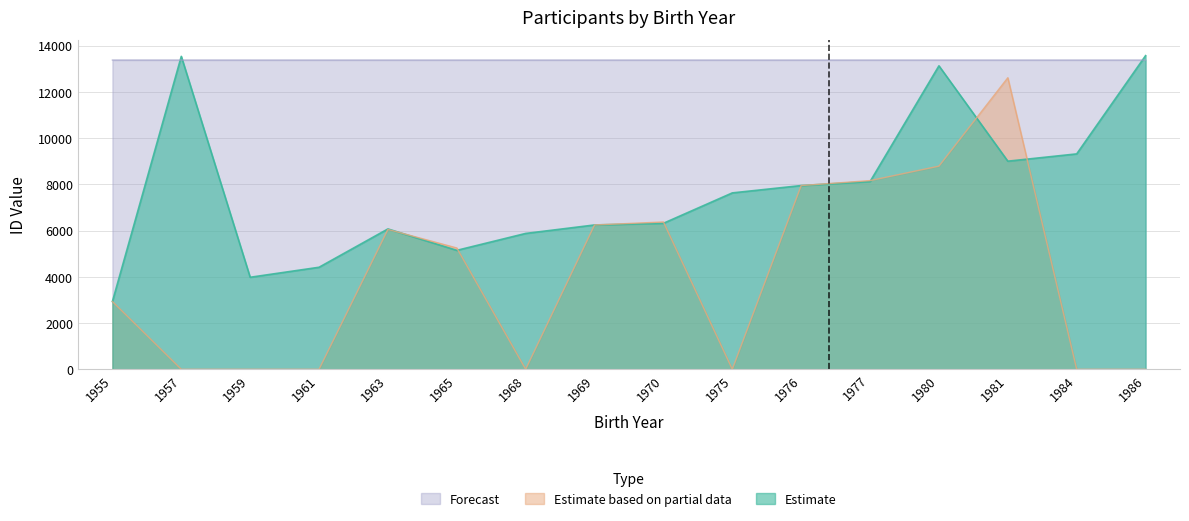

Reading left to right, list all the values displayed in this chart.

Estimate: 1955=2934.0	1957=13542.0	1959=3982.0	1961=4415.0	1963=6074.0	1965=5147.0	1968=5879.0	1969=6246.0	1970=6318.0	1975=7633.0	1976=7951.0	1977=8124.0	1980=13132.0	1981=9006.0	1984=9321.0	1986=13573.0
Estimate based on partial data: 1955=2931.0	1957=0.0	1959=0.0	1961=0.0	1963=6052.0	1965=5250.0	1968=0.0	1969=6246.0	1970=6375.0	1975=0.0	1976=7951.0	1977=8166.0	1980=8791.0	1981=12617.0	1984=0.0	1986=0.0
Forecast: 1955=13381.3	1957=13381.5	1959=13381.3	1961=13381.3	1963=13381.3	1965=13381.3	1968=13381.3	1969=13381.3	1970=13381.3	1975=13381.3	1976=13381.3	1977=13381.3	1980=13381.3	1981=13381.3	1984=13381.3	1986=13381.3